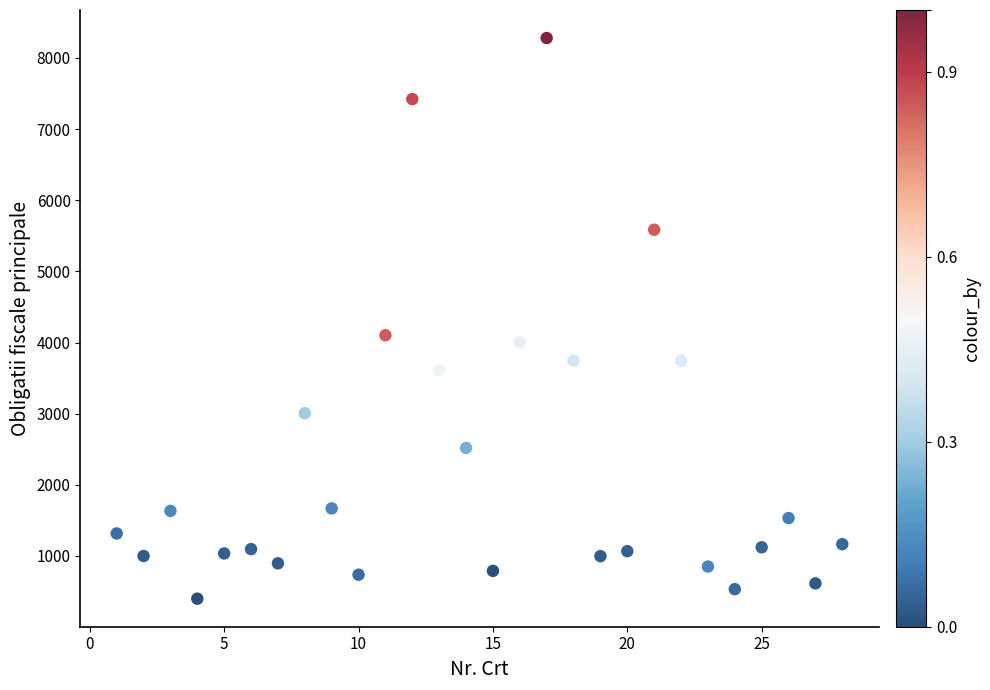

What Y value in the scatter plot is closest to 4340?

4103